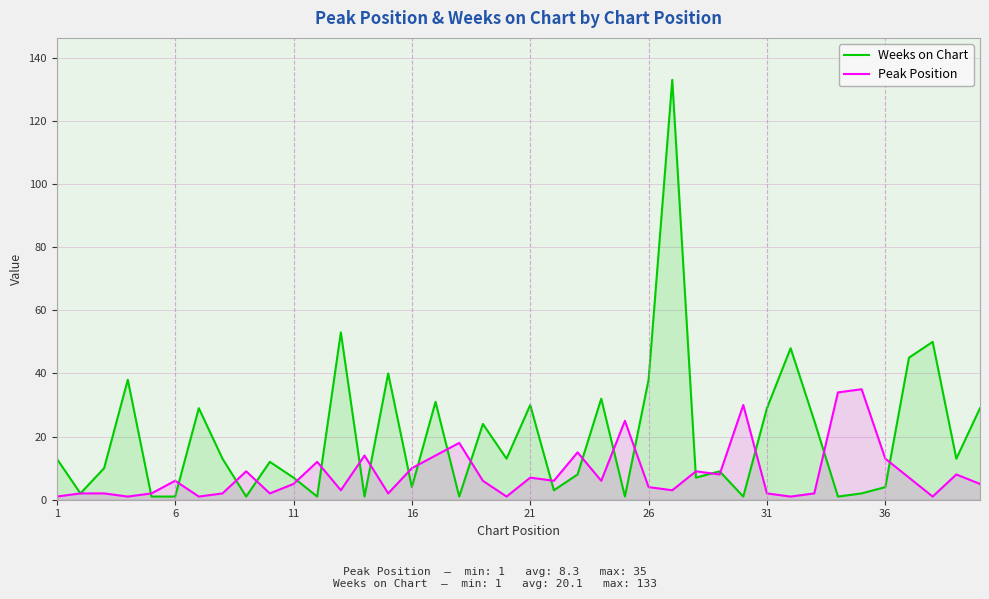

The Weeks on Chart series shows 10 at 21. True or false?

False